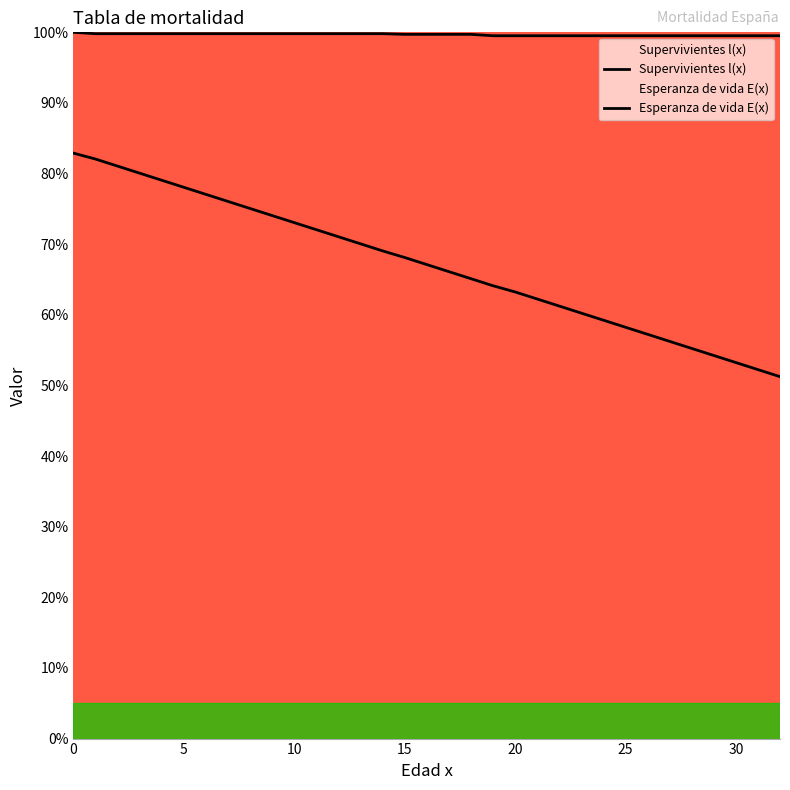

What is the greatest value displayed?

100.0